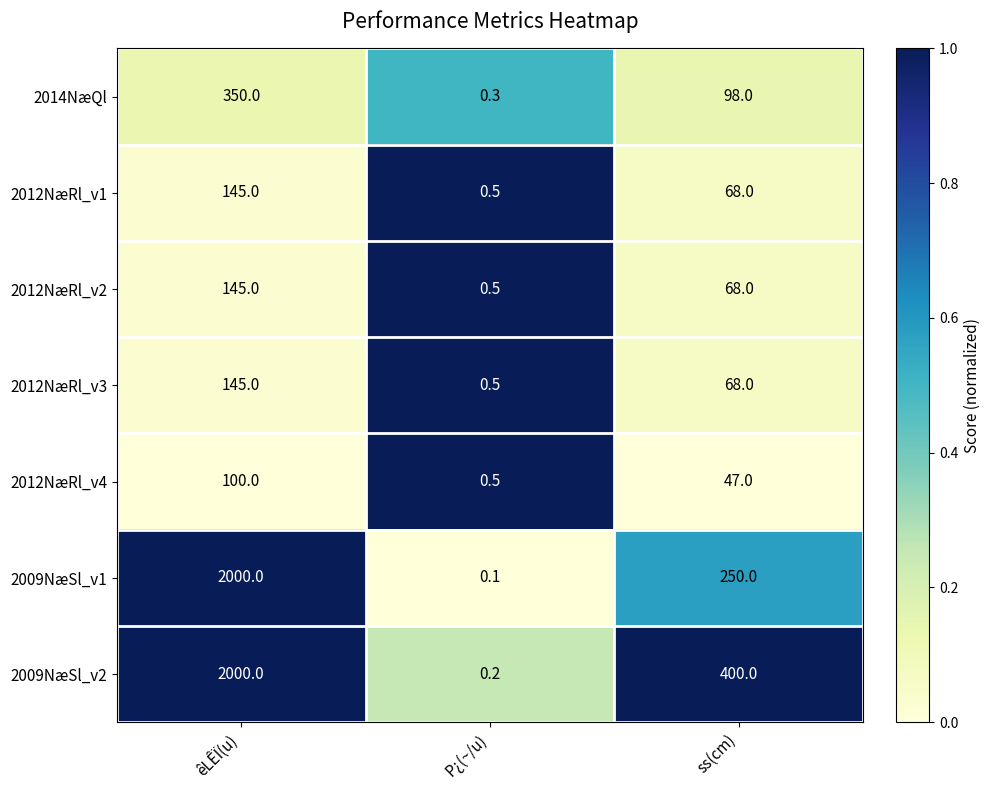

Reading left to right, transcribe all the data shown in this chart.

2014NæQl: êLÊÏ(u)=350.0	P¿(~/u)=0.3	ss(cm)=98.0
2012NæRl_v1: êLÊÏ(u)=145.0	P¿(~/u)=0.5	ss(cm)=68.0
2012NæRl_v2: êLÊÏ(u)=145.0	P¿(~/u)=0.5	ss(cm)=68.0
2012NæRl_v3: êLÊÏ(u)=145.0	P¿(~/u)=0.5	ss(cm)=68.0
2012NæRl_v4: êLÊÏ(u)=100.0	P¿(~/u)=0.5	ss(cm)=47.0
2009NæSl_v1: êLÊÏ(u)=2000.0	P¿(~/u)=0.1	ss(cm)=250.0
2009NæSl_v2: êLÊÏ(u)=2000.0	P¿(~/u)=0.2	ss(cm)=400.0